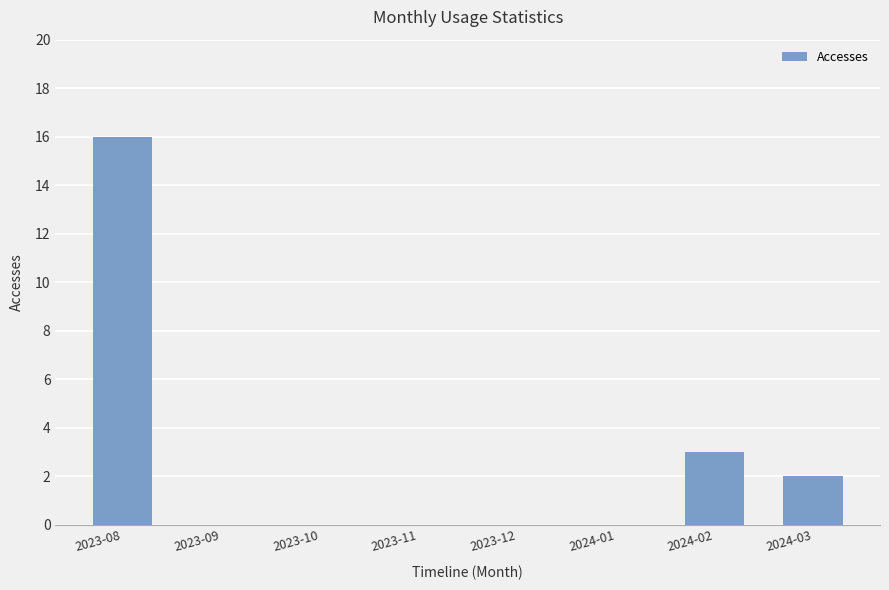

What is the maximum value shown in the chart?

16